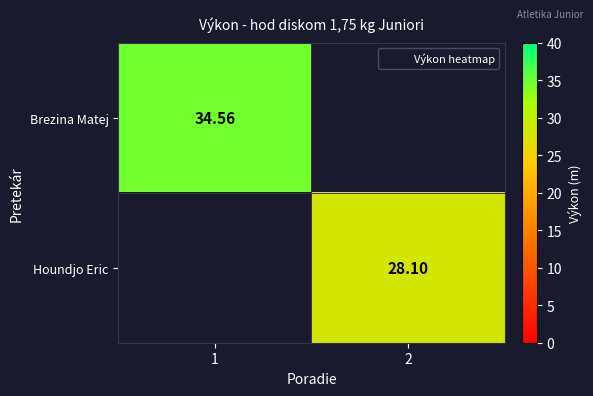

List the series in order of their overall mean, highest first.

Brezina Matej, Houndjo Eric